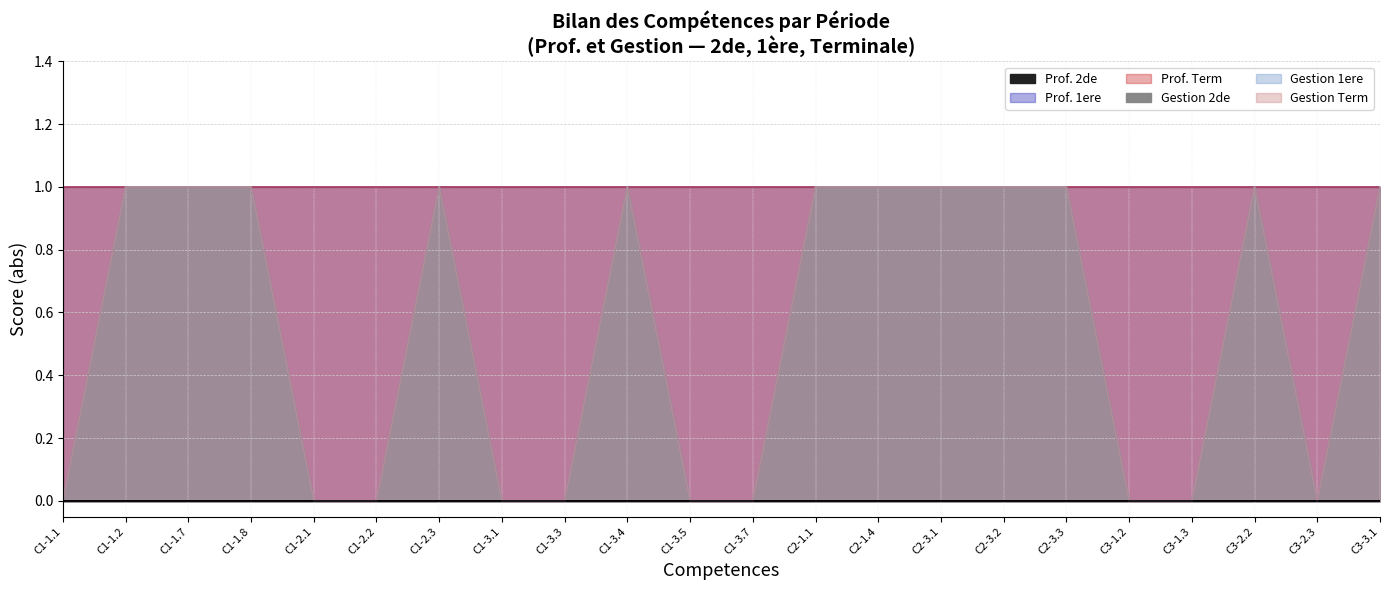

Does the chart have visible grid lines?

Yes